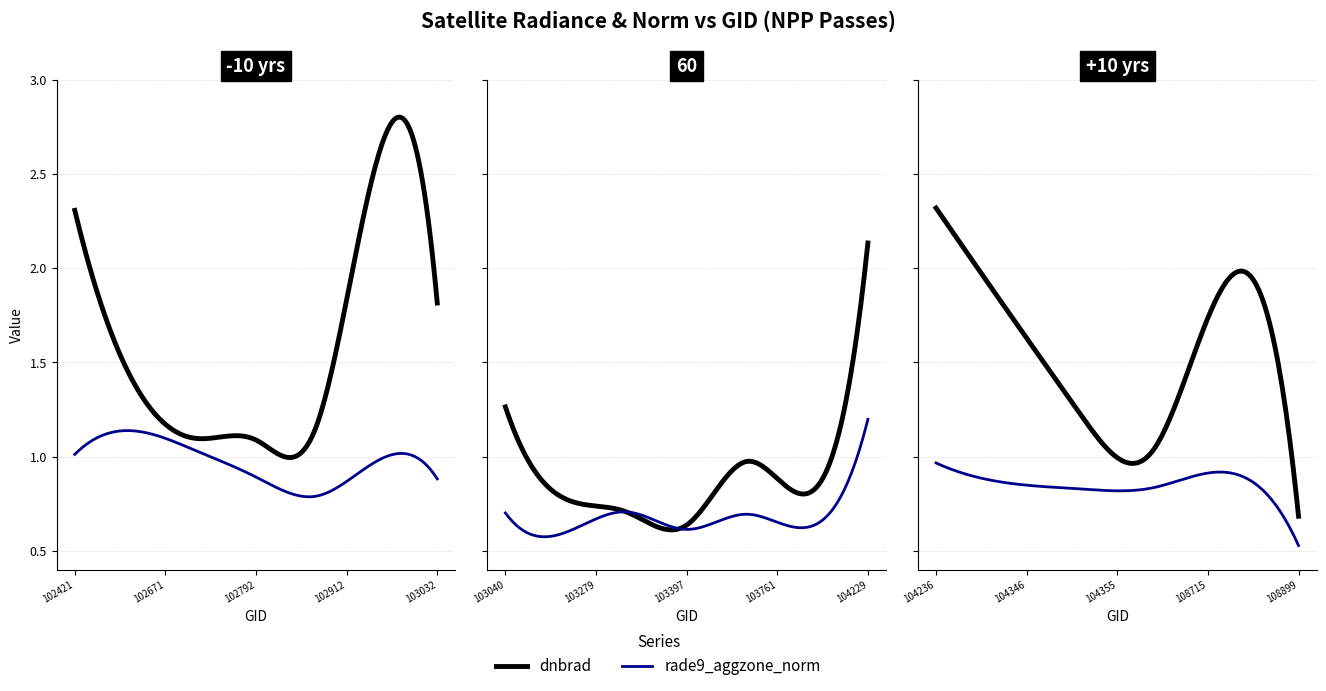

At how many categories does at least one series exceed 1?

14